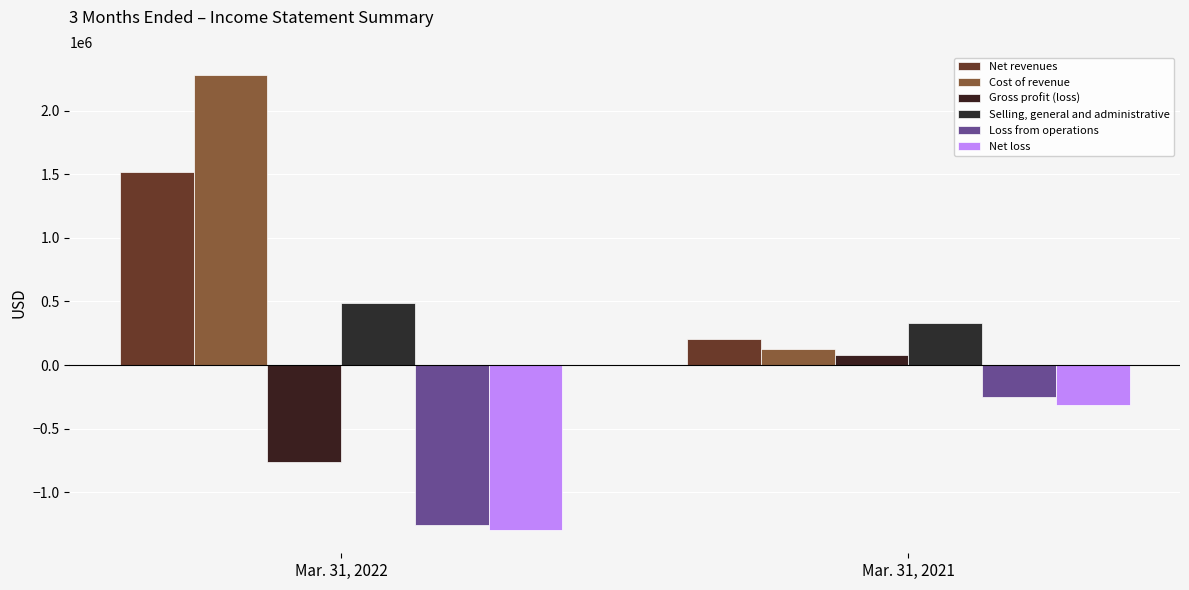

What is the sum of all Loss from operations values?

-1505906